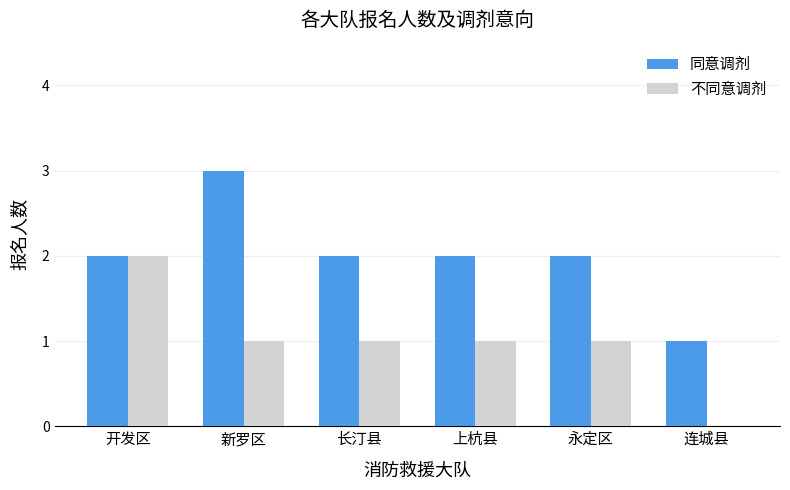

How many 不同意调剂 values are between 1 and 2?

5